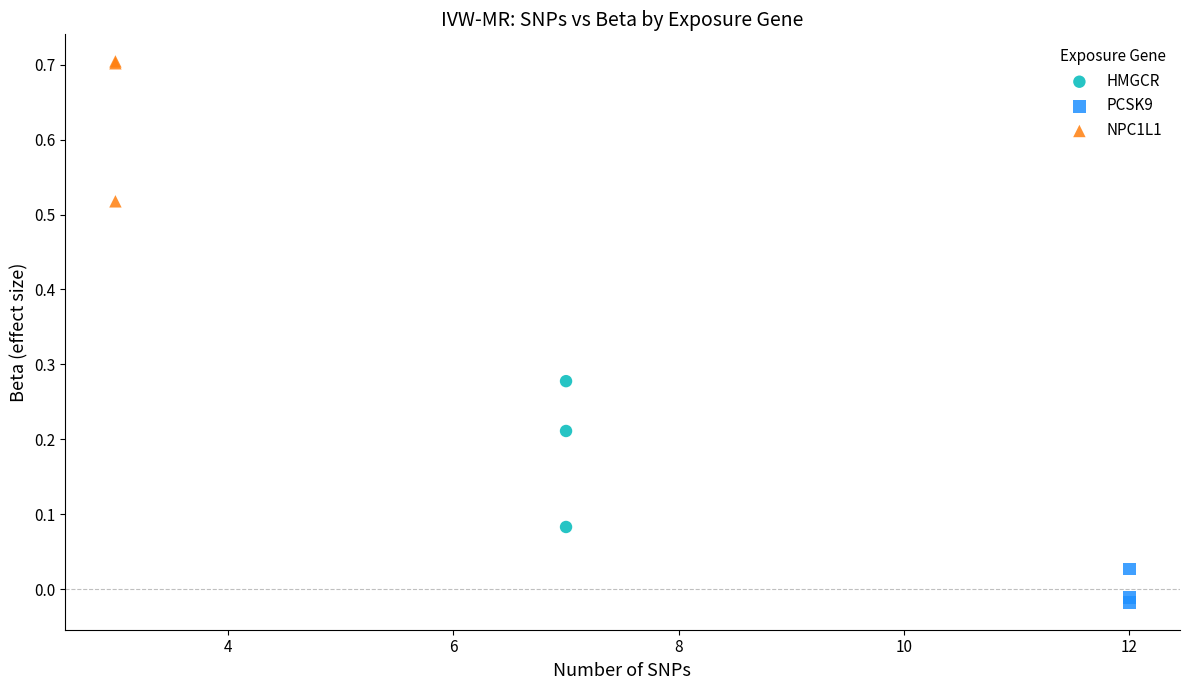

Which series contains the highest Y value?

NPC1L1